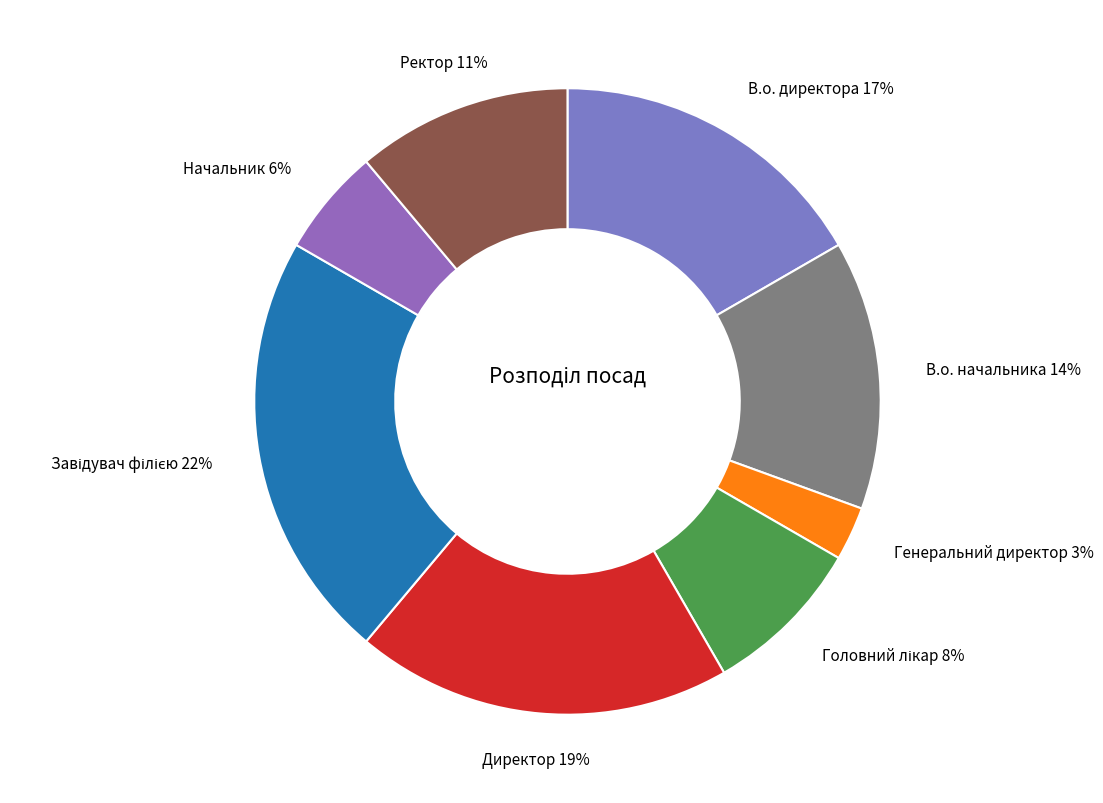

How many segments does this pie chart have?

8